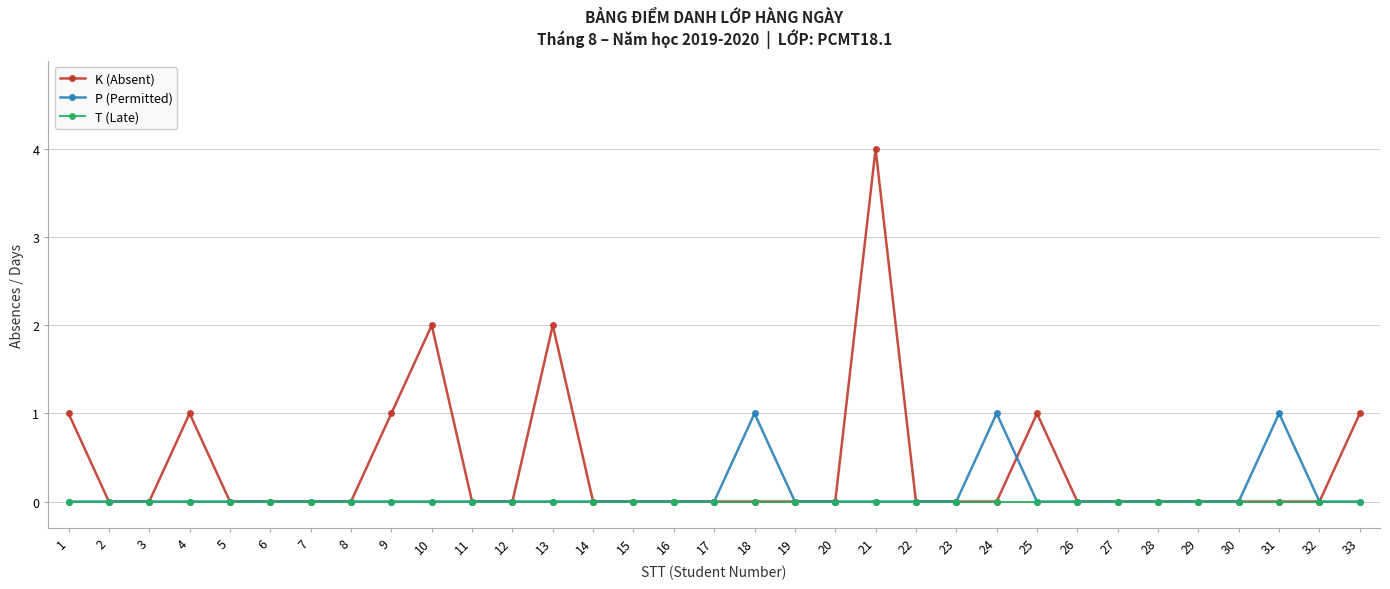

Which category has the highest value across all series?

21